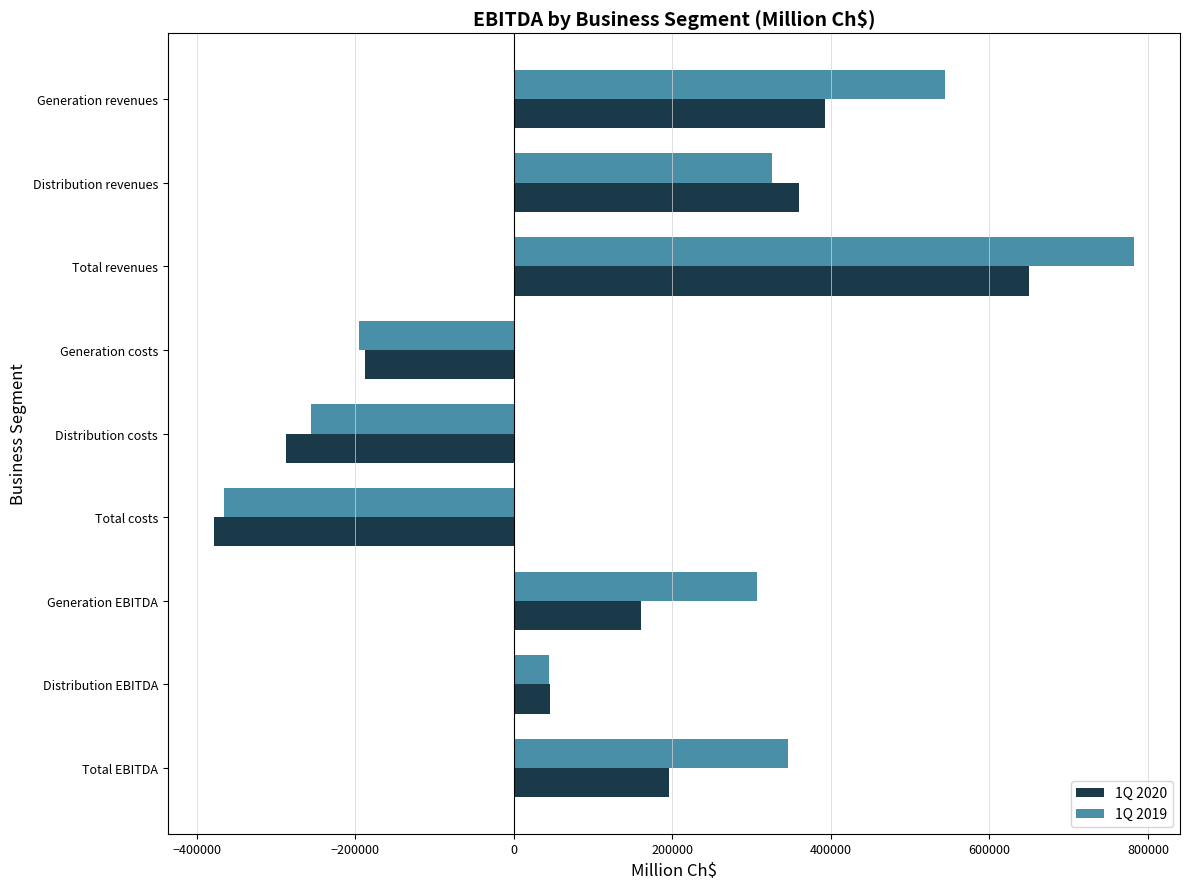

At which label is 1Q 2020 closest to 135675?

Generation EBITDA